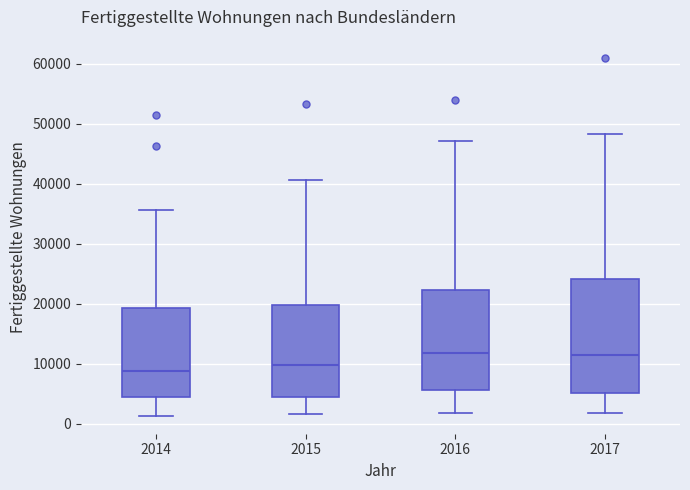

Reading left to right, read every box against the y-axis: the position of its median line, the range the box covers, and the ends of its whiskers. The values are not printed on the chart, so give them approximately, as read against the axis.

2014: median 9000, box 4000 to 19000, whiskers 1000 to 36000
2015: median 10000, box 4000 to 20000, whiskers 2000 to 41000
2016: median 12000, box 6000 to 22000, whiskers 2000 to 47000
2017: median 11000, box 5000 to 24000, whiskers 2000 to 48000